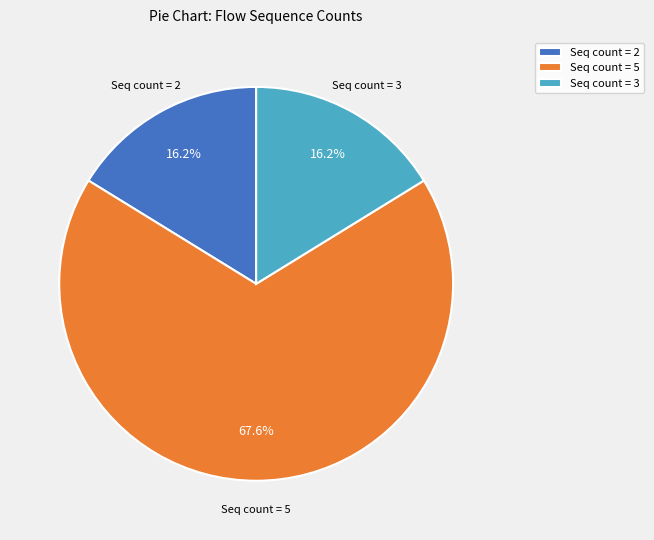

Which category has the biggest portion of the pie?

Seq count = 5